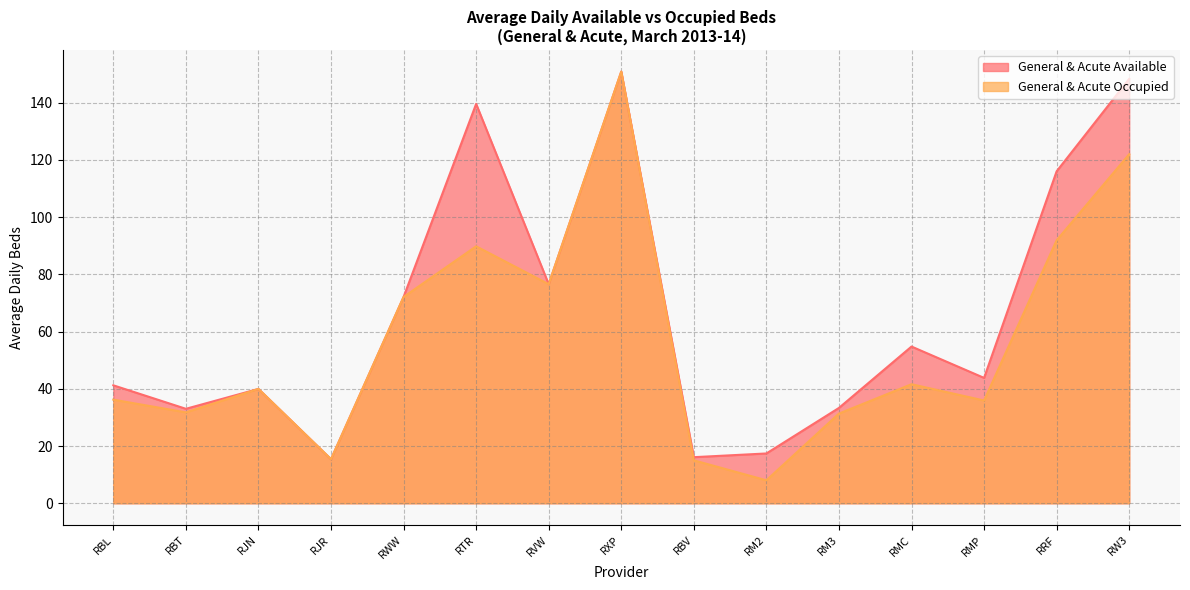

Read the General & Acute Available value at RBL.

41.2